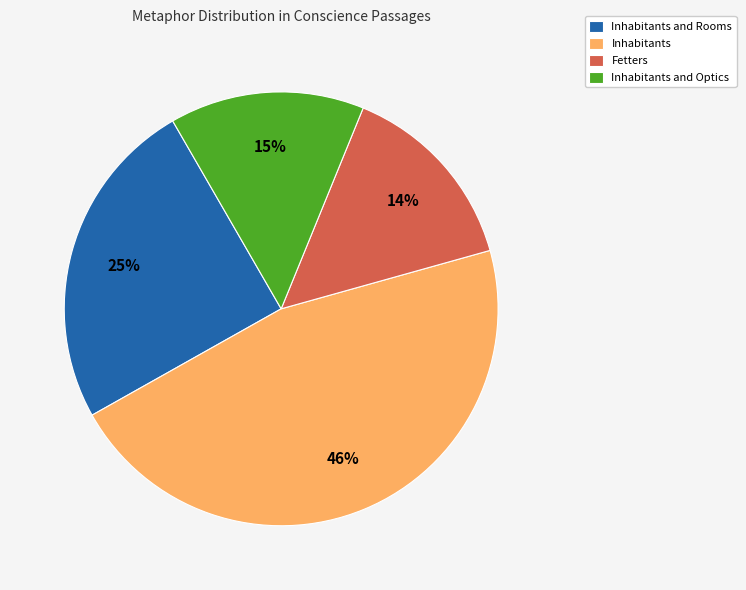

How many segments does this pie chart have?

4